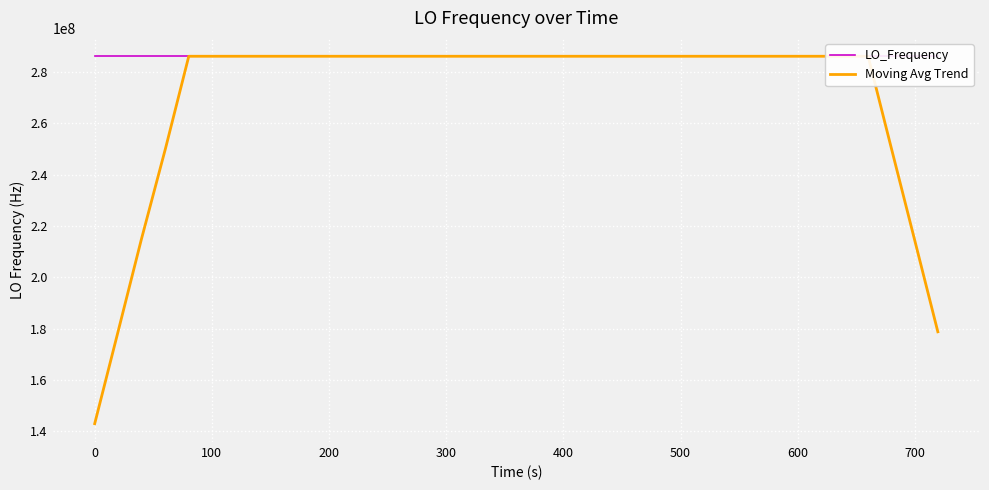

What is the minimum value for Moving Avg Trend?

143023513.3